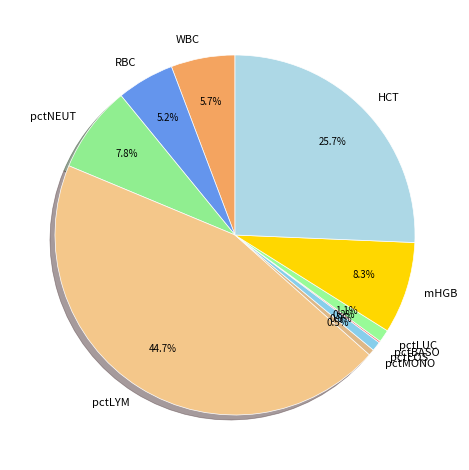

Which has a higher value, HCT or pctEOS?

HCT